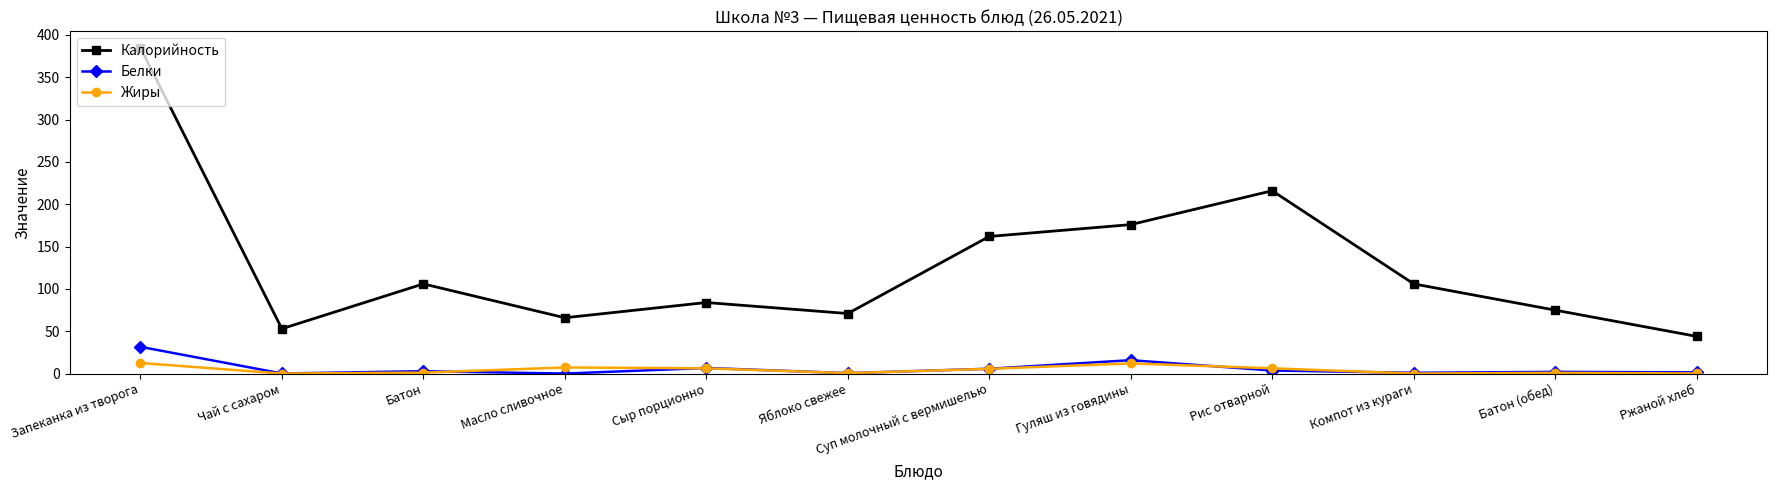

What is the average value of the Жиры series?

4.5